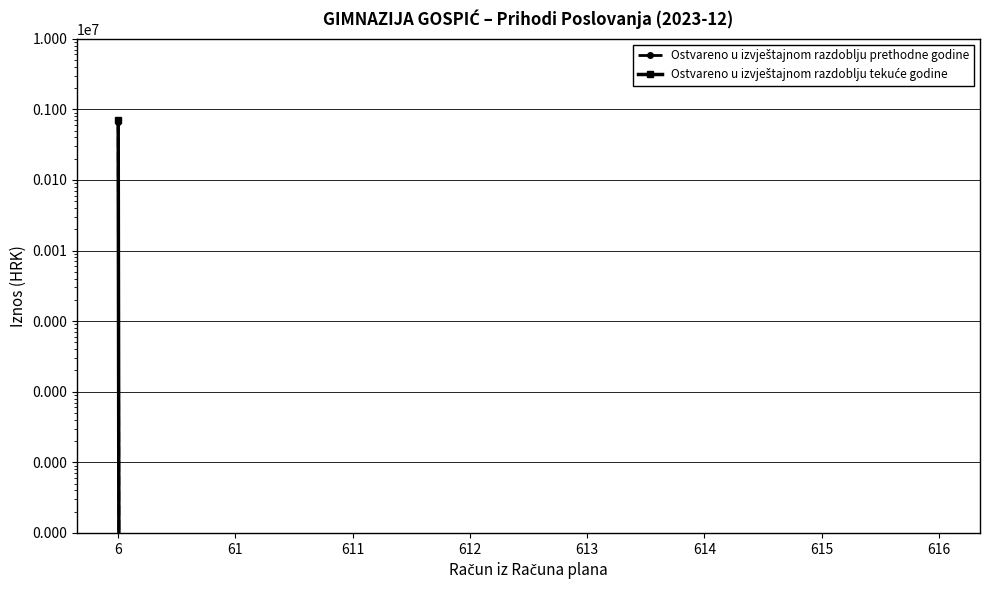

True or false: Ostvareno u izvještajnom razdoblju prethodne godine and Ostvareno u izvještajnom razdoblju tekuće godine cross at least once.

False